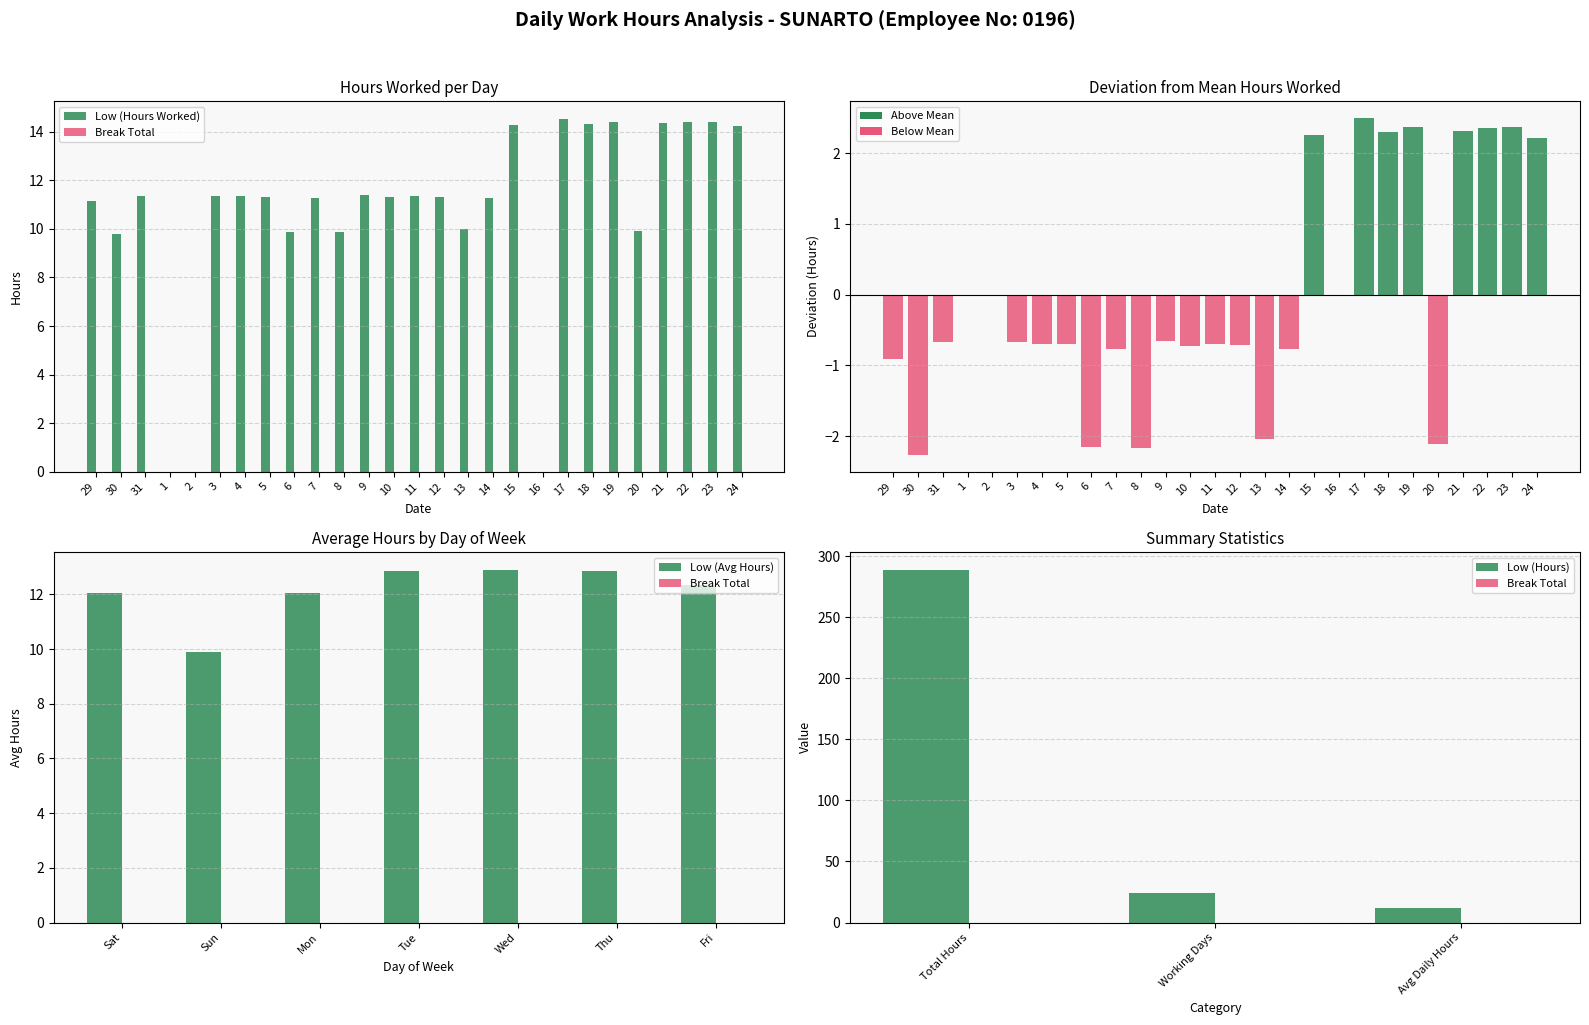

What is the ratio of the value at 20 to the value at 3?

0.9